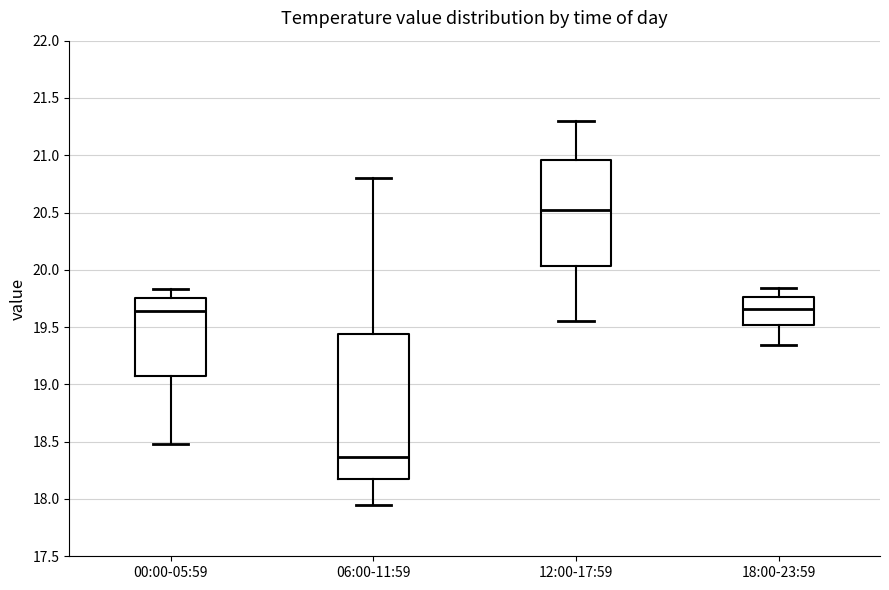

Which box has the highest median line?

12:00-17:59